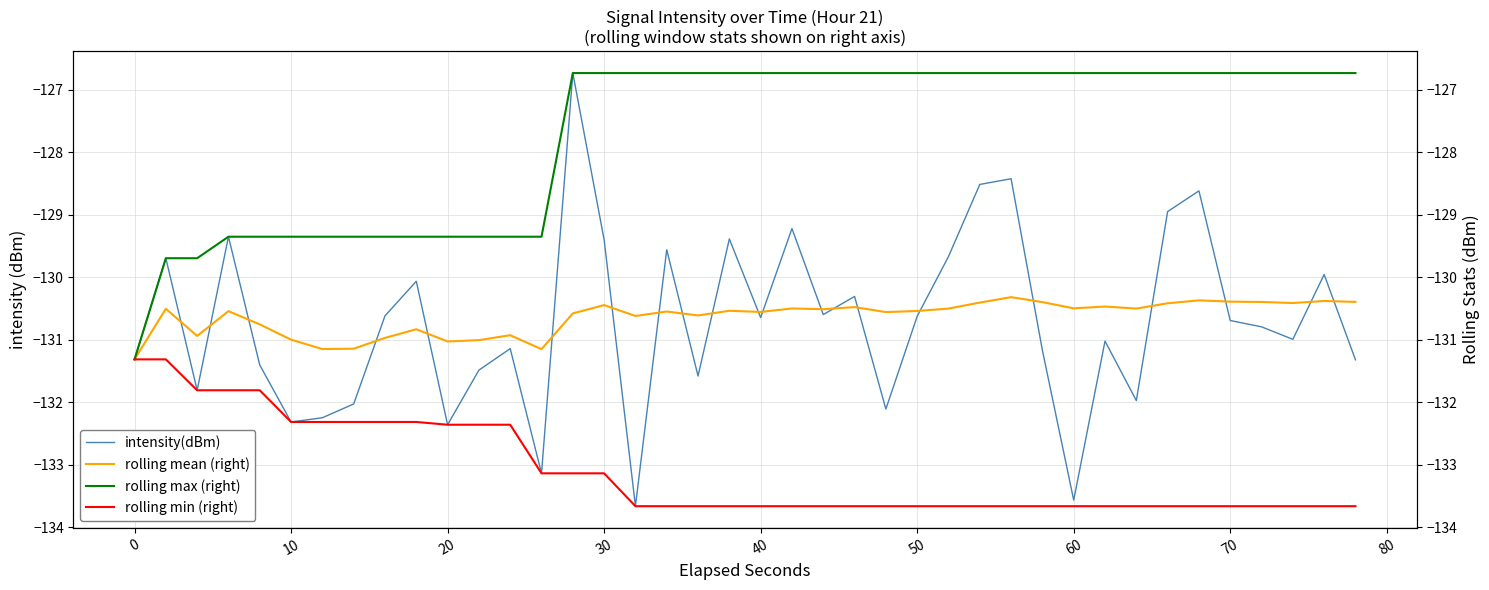

True or false: rolling min (right) and rolling mean (right) intersect in this chart.

False